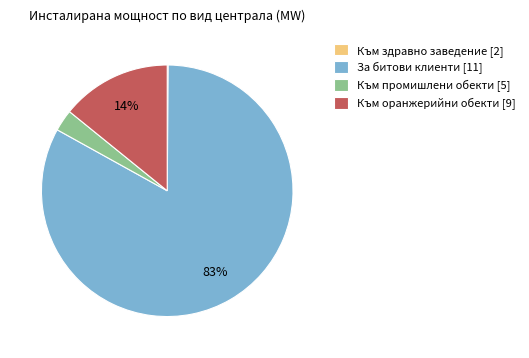

Do За битови клиенти [11] and Към оранжерийни обекти [9] together represent more than half of the pie?

Yes